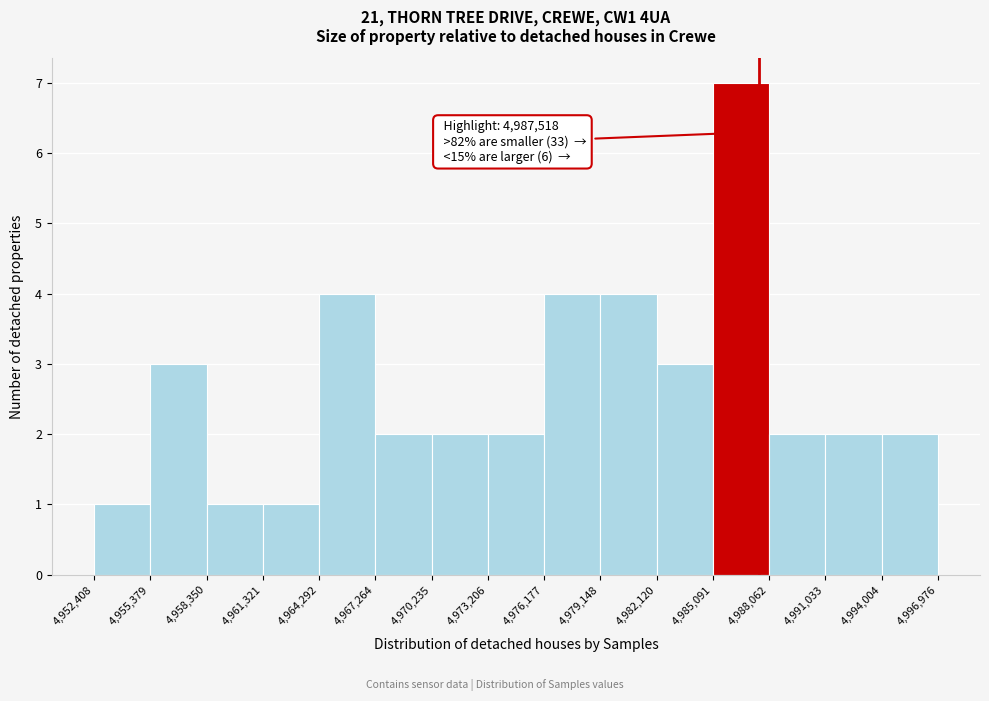

Which range on the x-axis has the tallest bar?

4,985,091 to 4,988,062